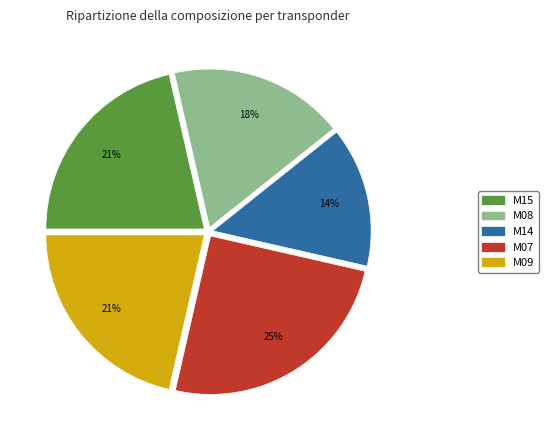

To the nearest percent, what is the difference between the largest and smallest slice percentages?

11%